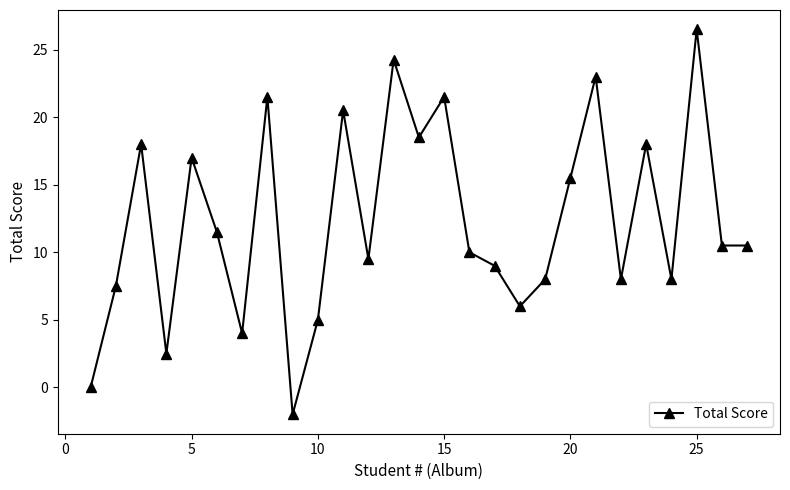

What is the smallest value displayed?

-2.0